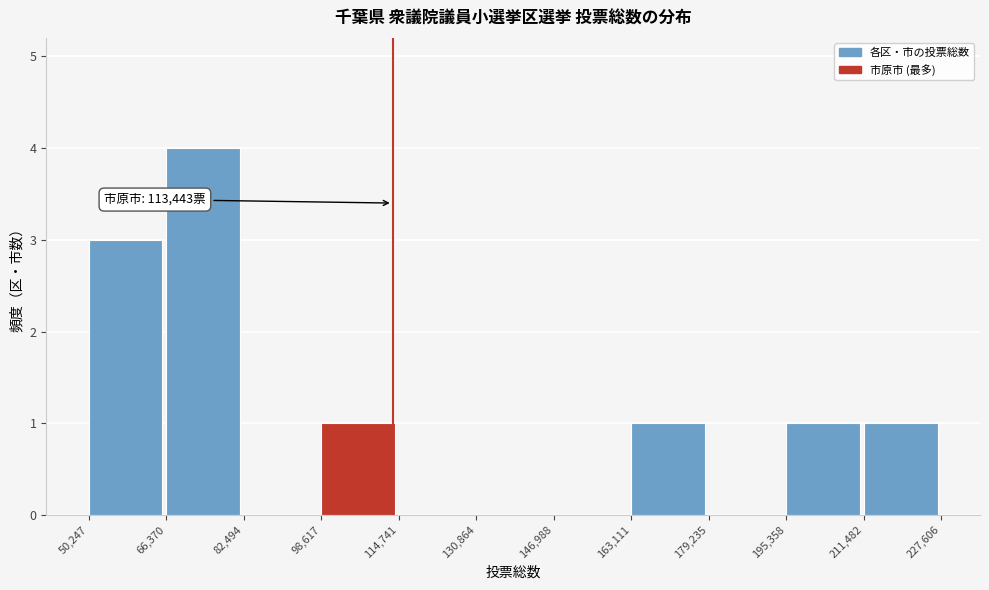

Which range on the x-axis has the tallest bar?

66,370 to 82,494